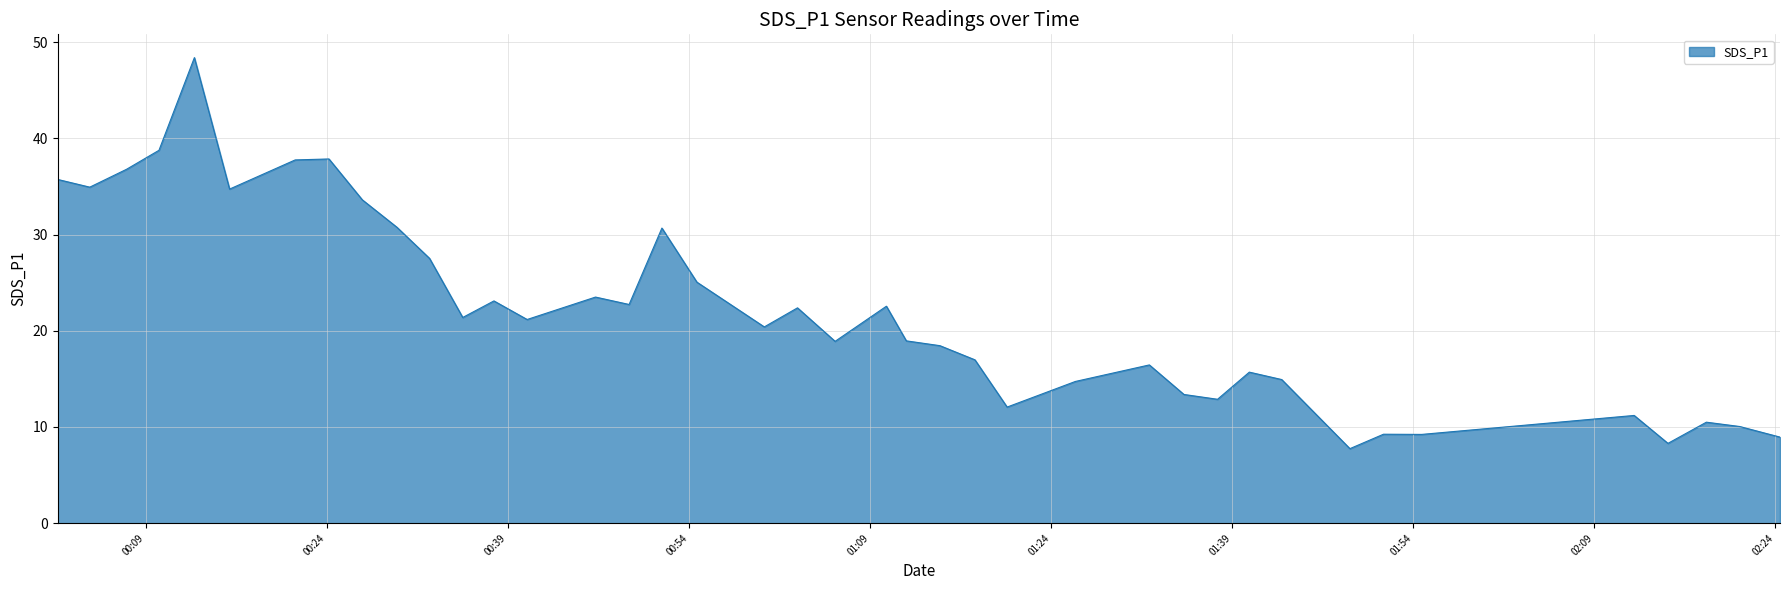

What is the maximum value shown in the chart?

48.4